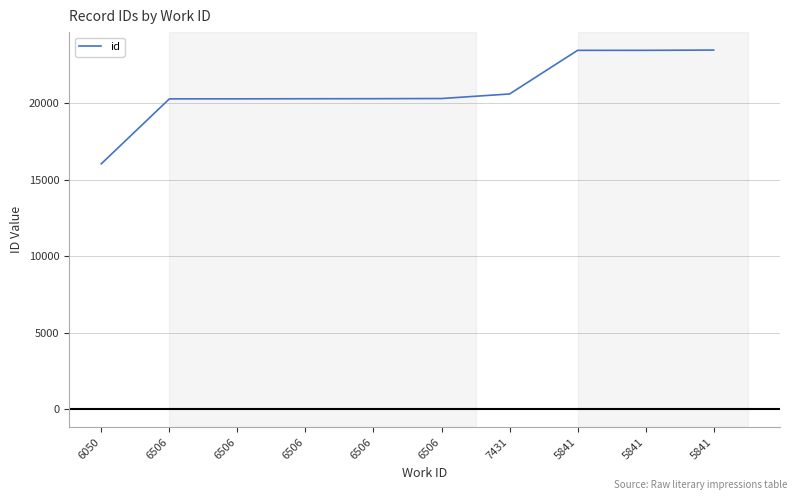

What is the label of the 7th point from the right?

6506